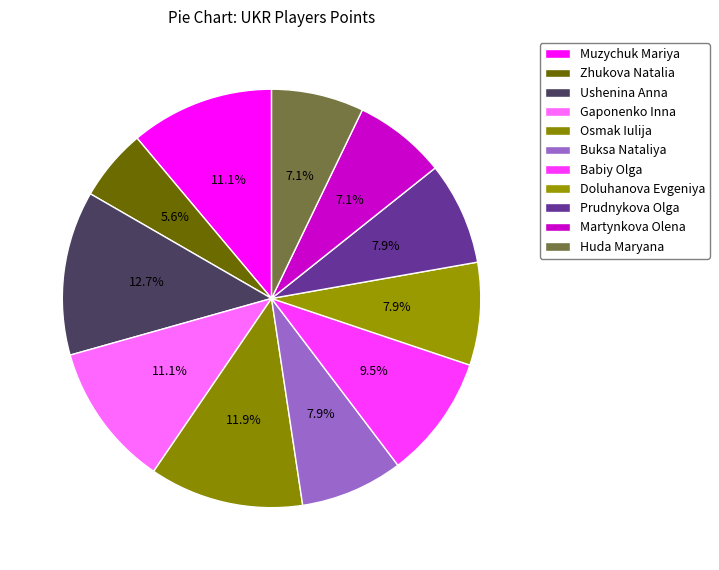

What is the ratio of the value at Osmak Iulija to the value at Zhukova Natalia?

2.1